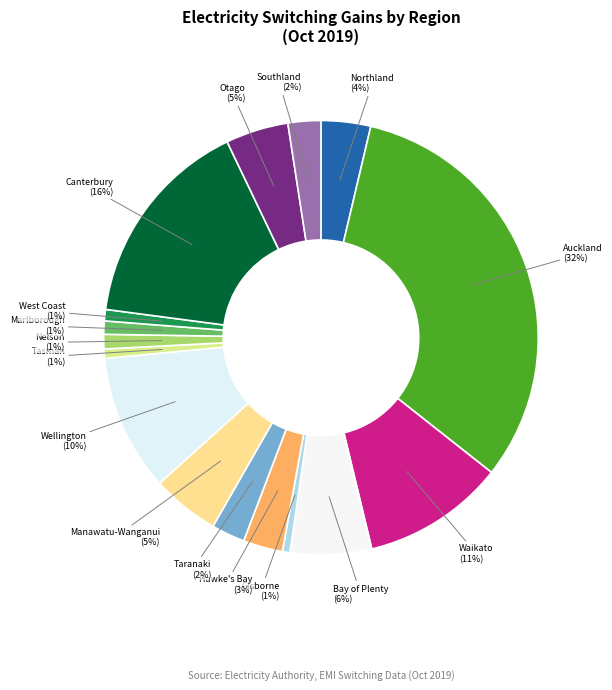

Which slice is the largest?

Auckland